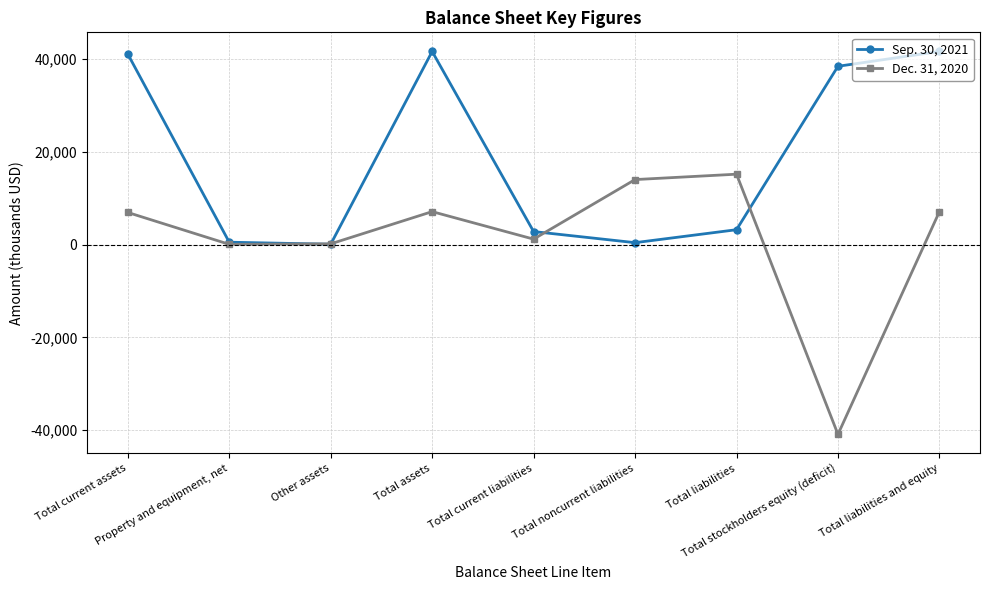

Which category has the lowest value across all series?

Total stockholders equity (deficit)